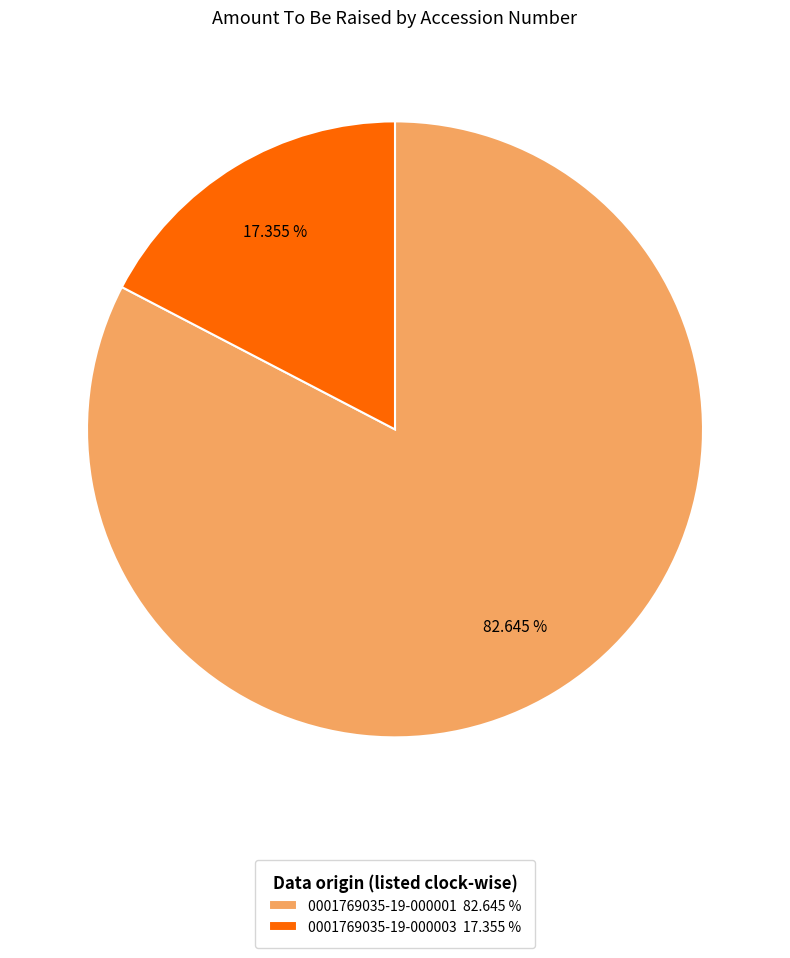

Does 0001769035-19-000001 represent more than half of the total?

Yes